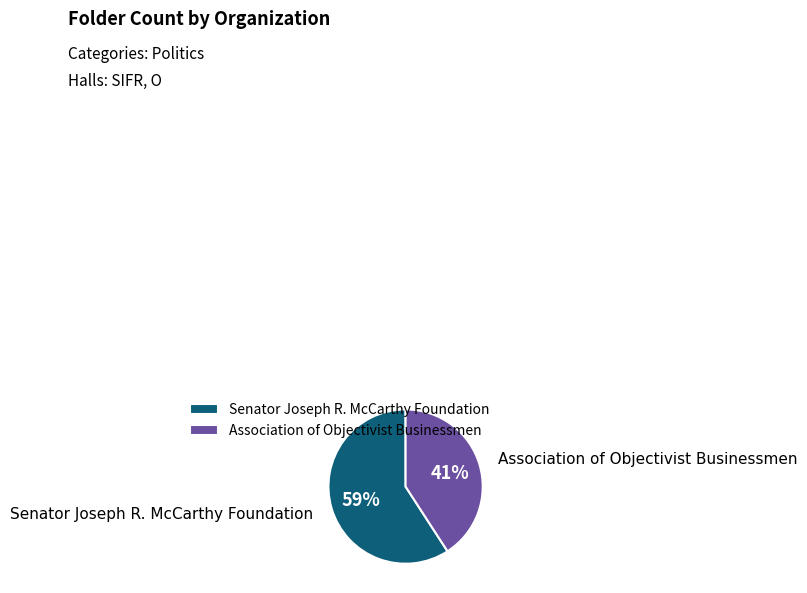

Between Association of Objectivist Businessmen and Senator Joseph R. McCarthy Foundation, which is larger?

Senator Joseph R. McCarthy Foundation